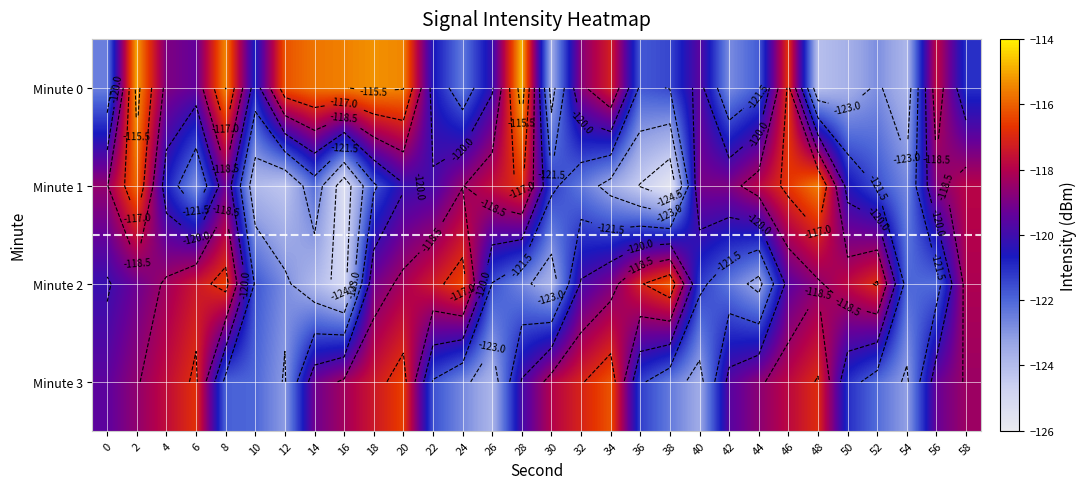

At which category does the chart reach its minimum across all series?

38